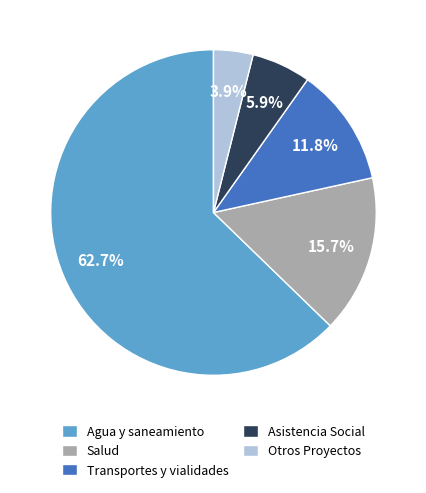

Between Otros Proyectos and Asistencia Social, which is larger?

Asistencia Social